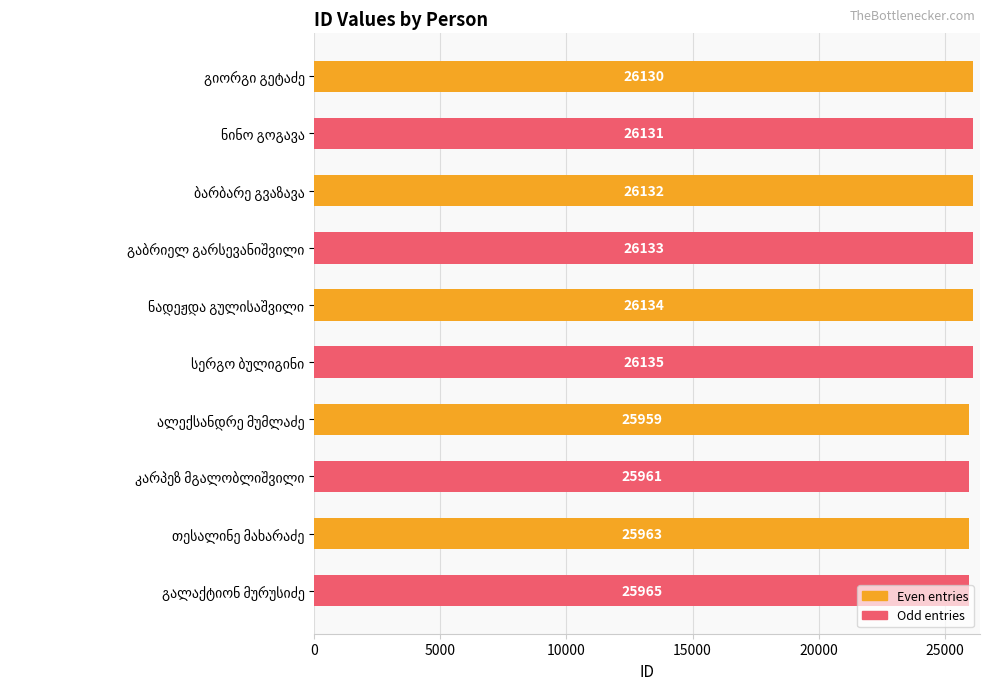

What is the difference between the maximum and second lowest values?

174